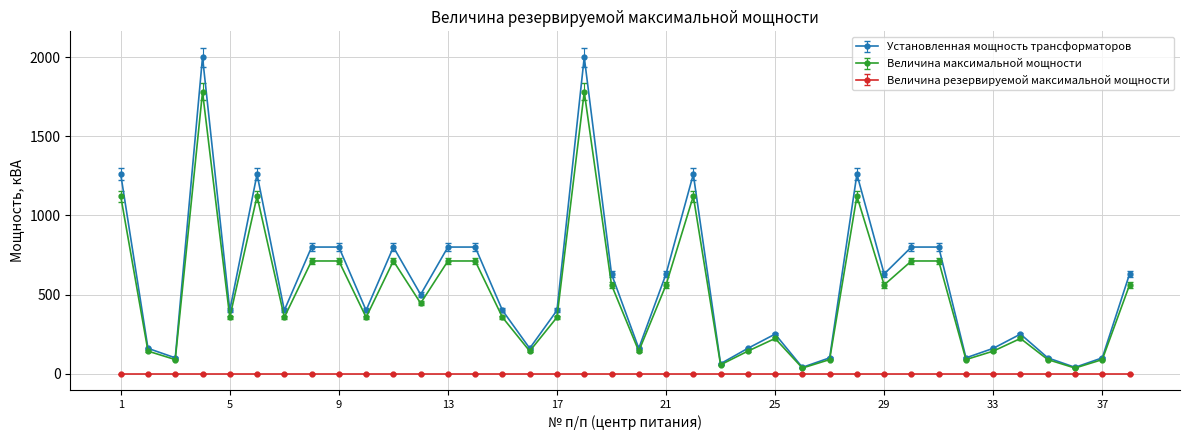

True or false: Величина максимальной мощности has more than 2 points higher than both neighbors.

True